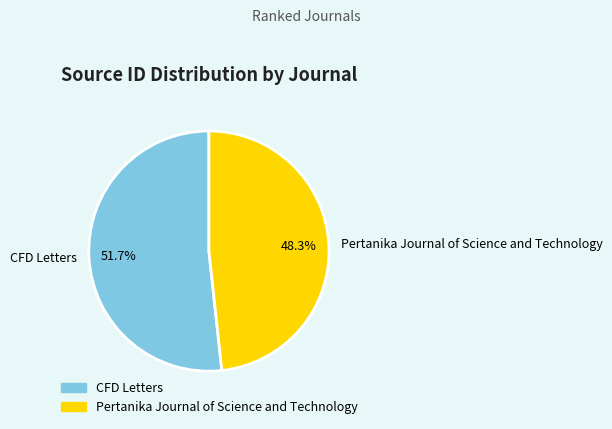

Which has a higher value, CFD Letters or Pertanika Journal of Science and Technology?

CFD Letters